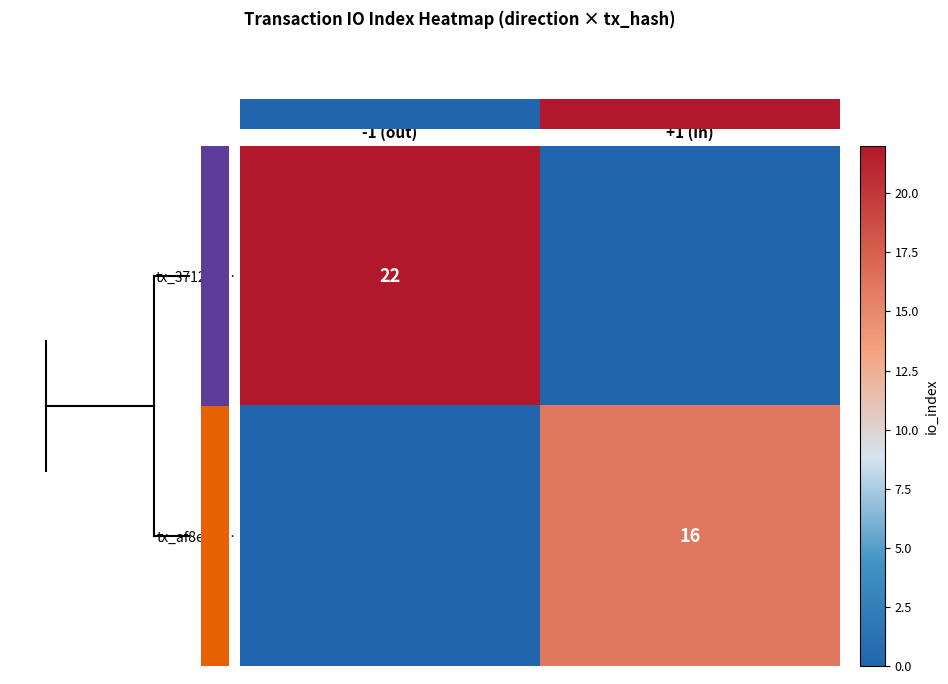

At how many categories does at least one series exceed 2?

2